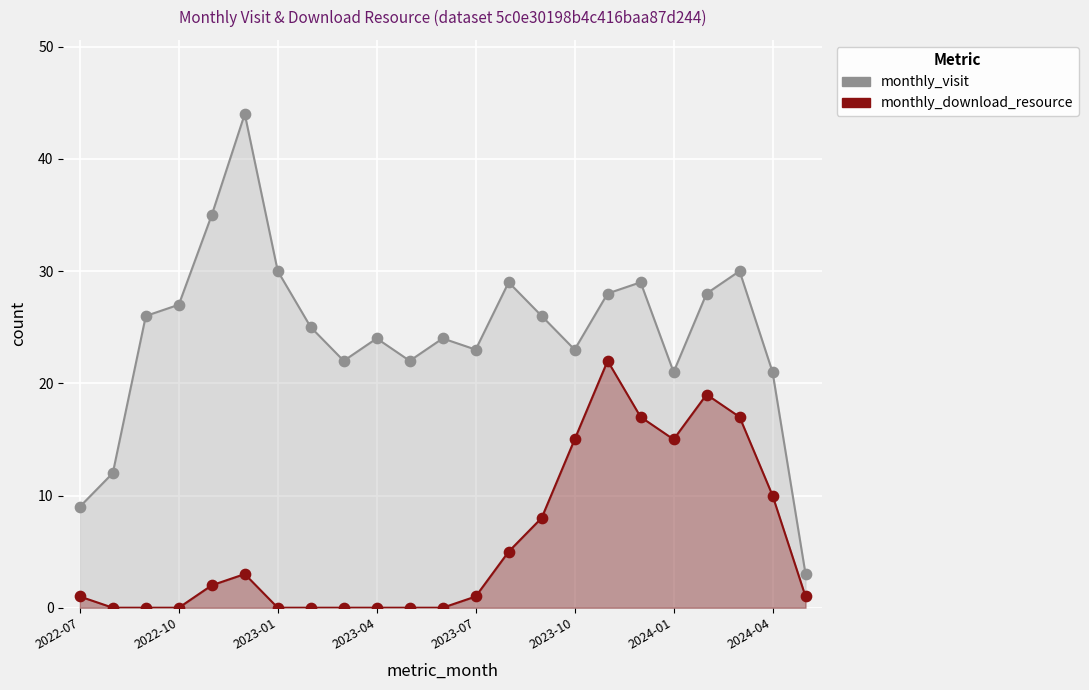

Is the value of monthly_download_resource at 19 greater than the value of monthly_visit at 2024-04?

No